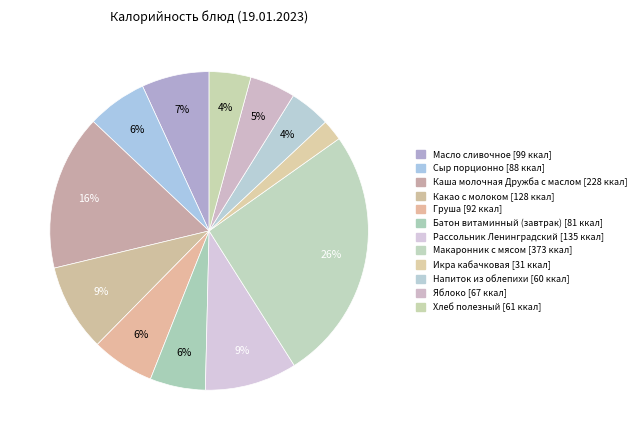

Count the number of slices in the pie.

12